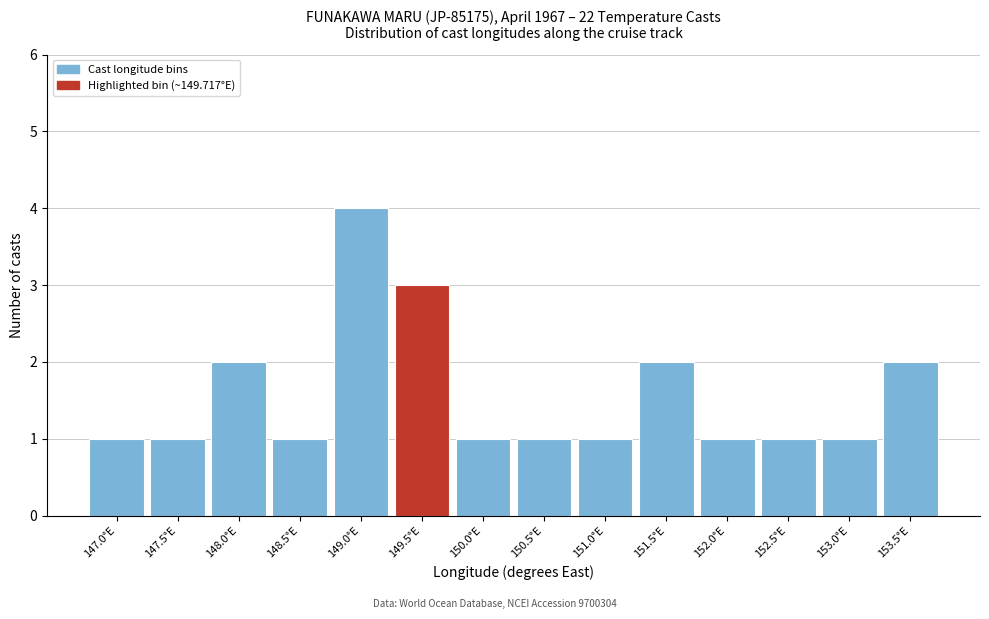

Reading left to right, what are all the values shown in this chart?

1	1	2	1	4	3	1	1	1	2	1	1	1	2